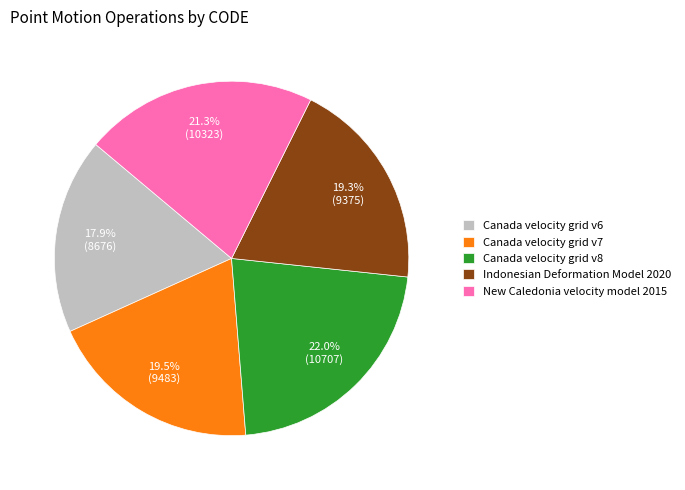

To the nearest percent, what is the difference between the largest and smallest slice percentages?

4%